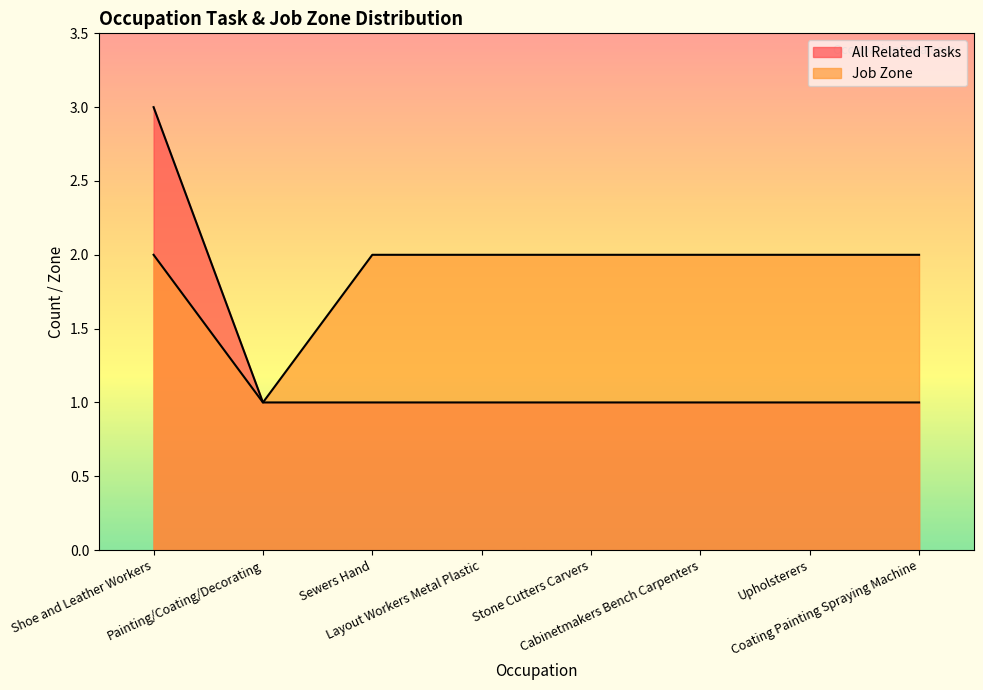

What is the lowest value of the Job Zone series?

1